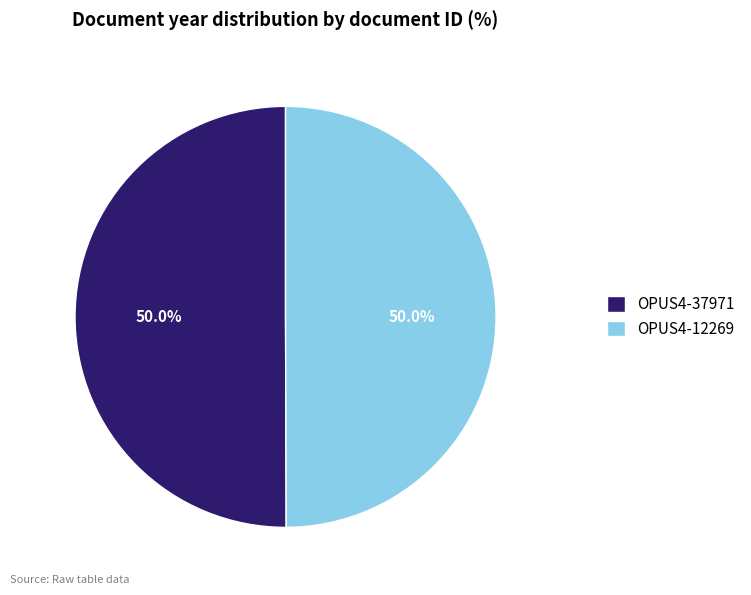

Approximately how many times larger is the value at OPUS4-12269 compared to OPUS4-37971?

1.0